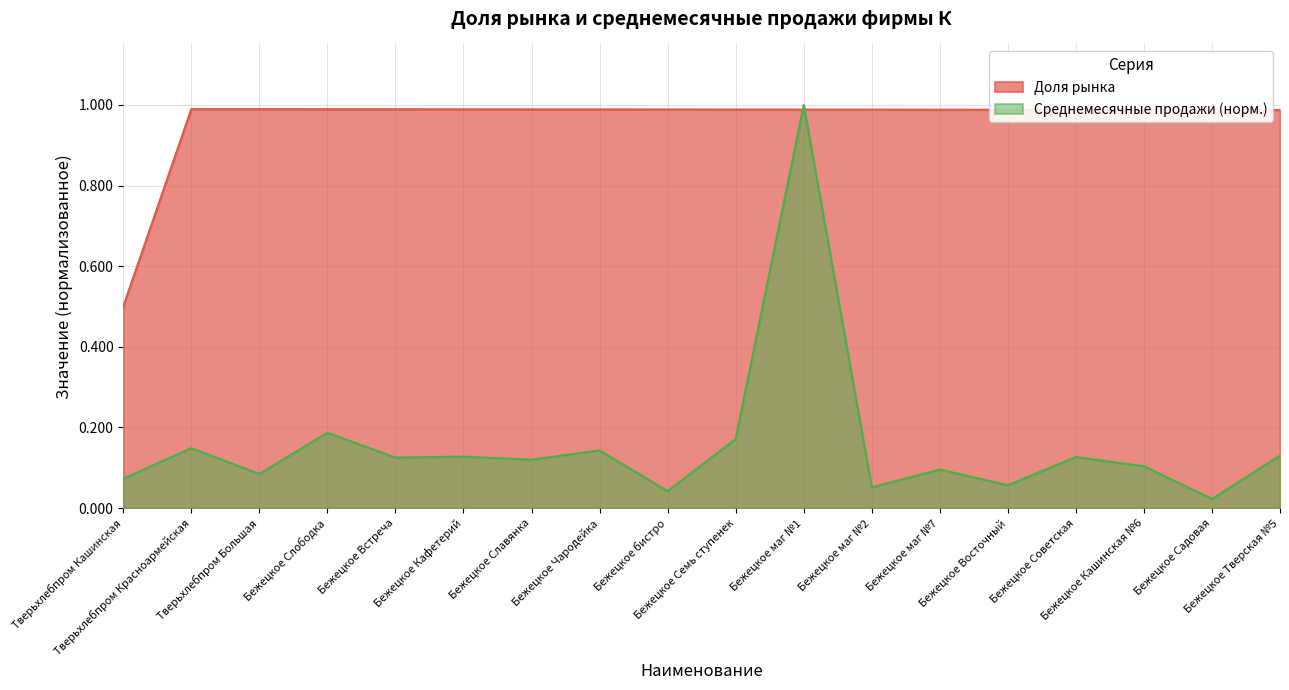

What is the sum of the Среднемесячные продажи values at Бежецкое Кашинская №6 and Тверьхлебпром Кашинская?

0.2